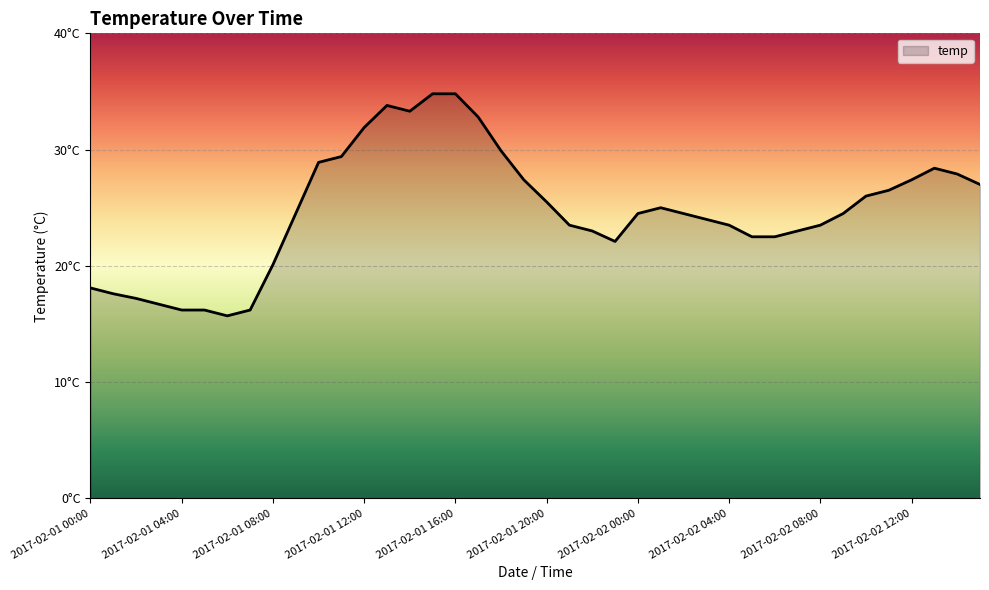

At which category does the data reach its first local peak?

2017-02-01 13:00